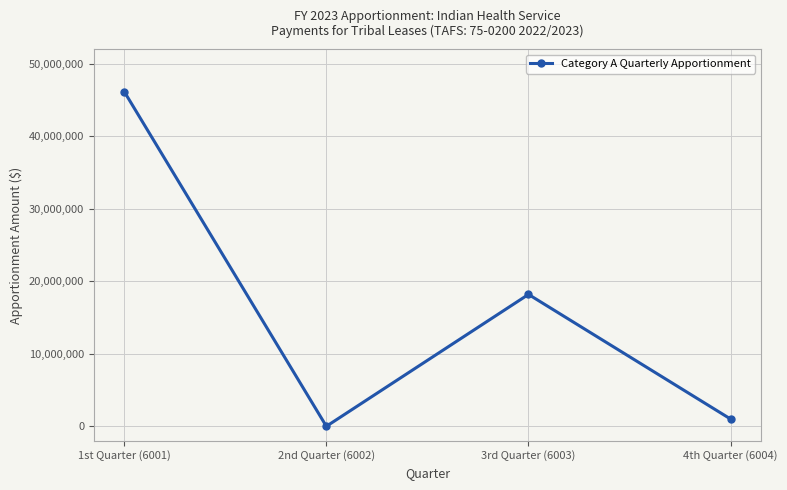

Count the number of data series in this chart.

1